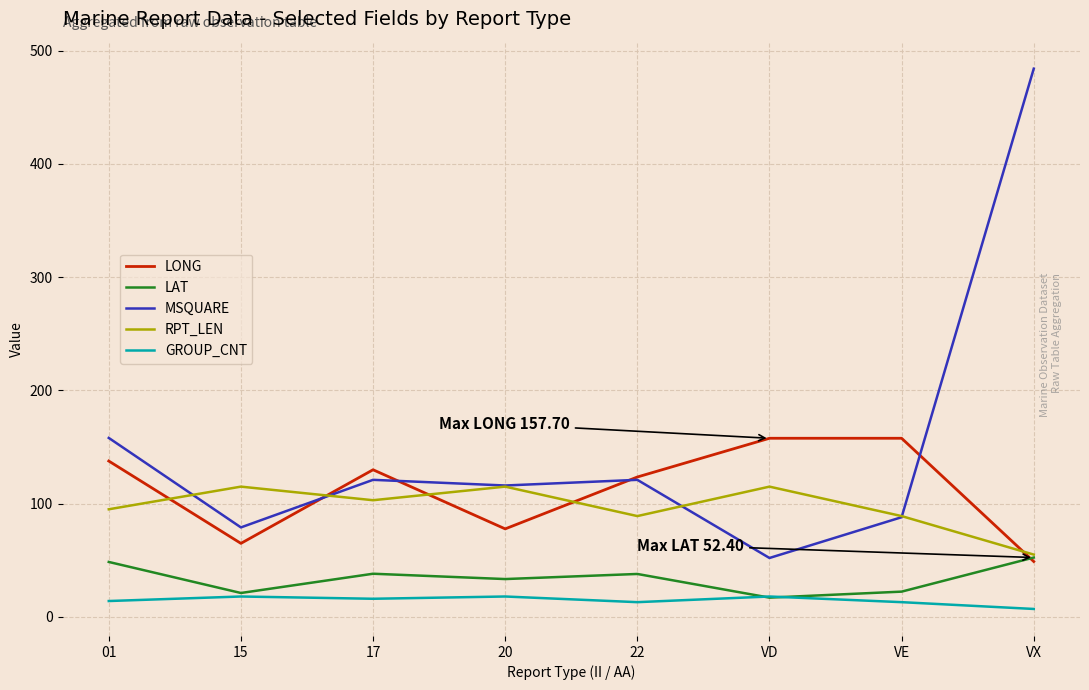

What position from the right is VE?

2